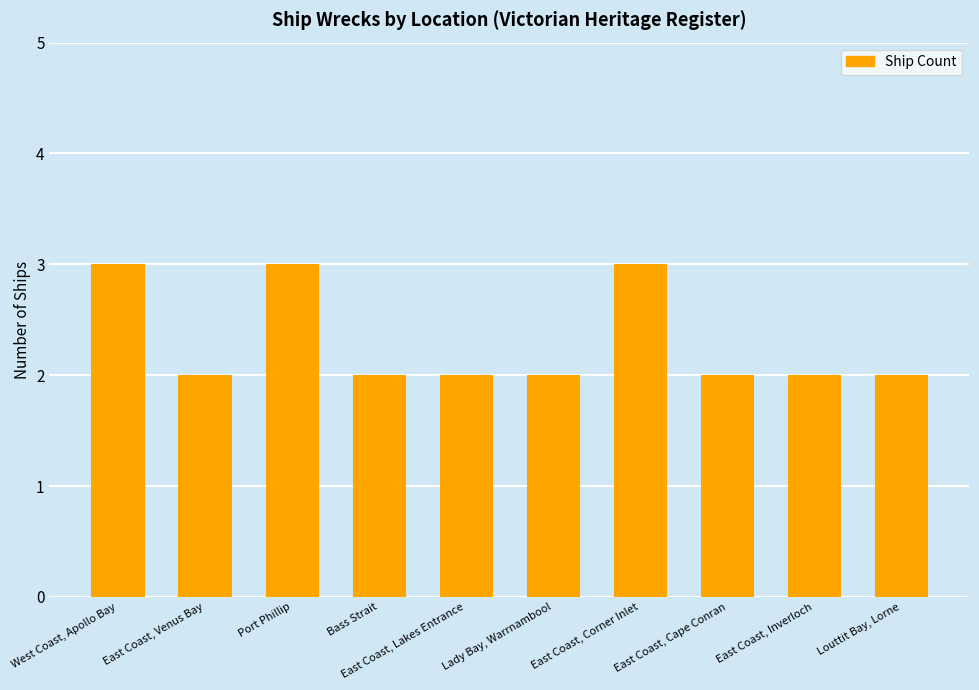

The chart shows a value of 1 at East Coast, Venus Bay. True or false?

False